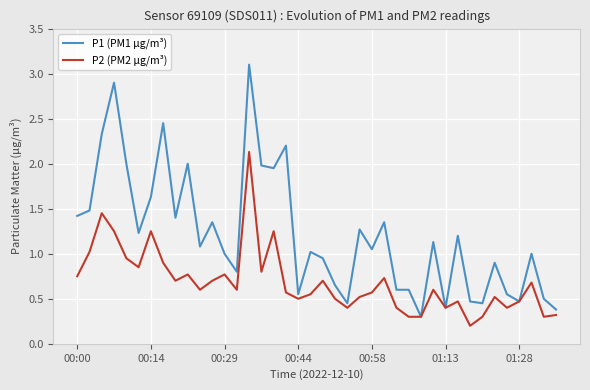

Which series has the widest spread of values?

P1 (PM1 µg/m³)